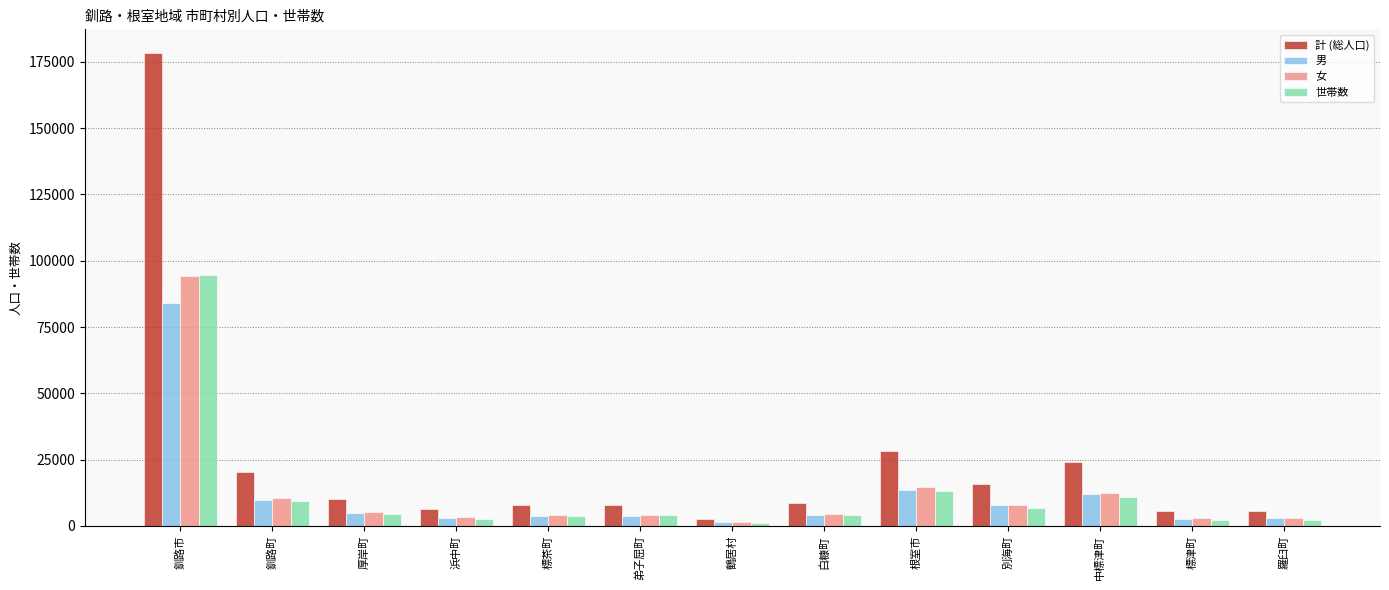

How many categories are shown in the chart?

13